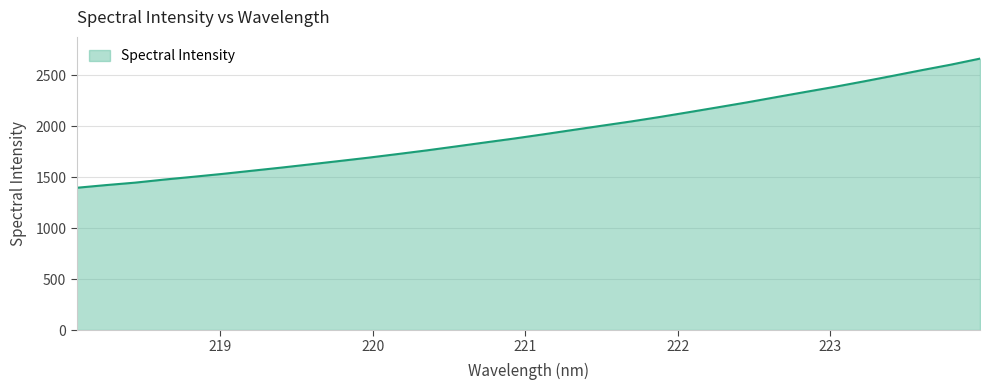

What is the difference between the maximum and minimum values?

1266.7